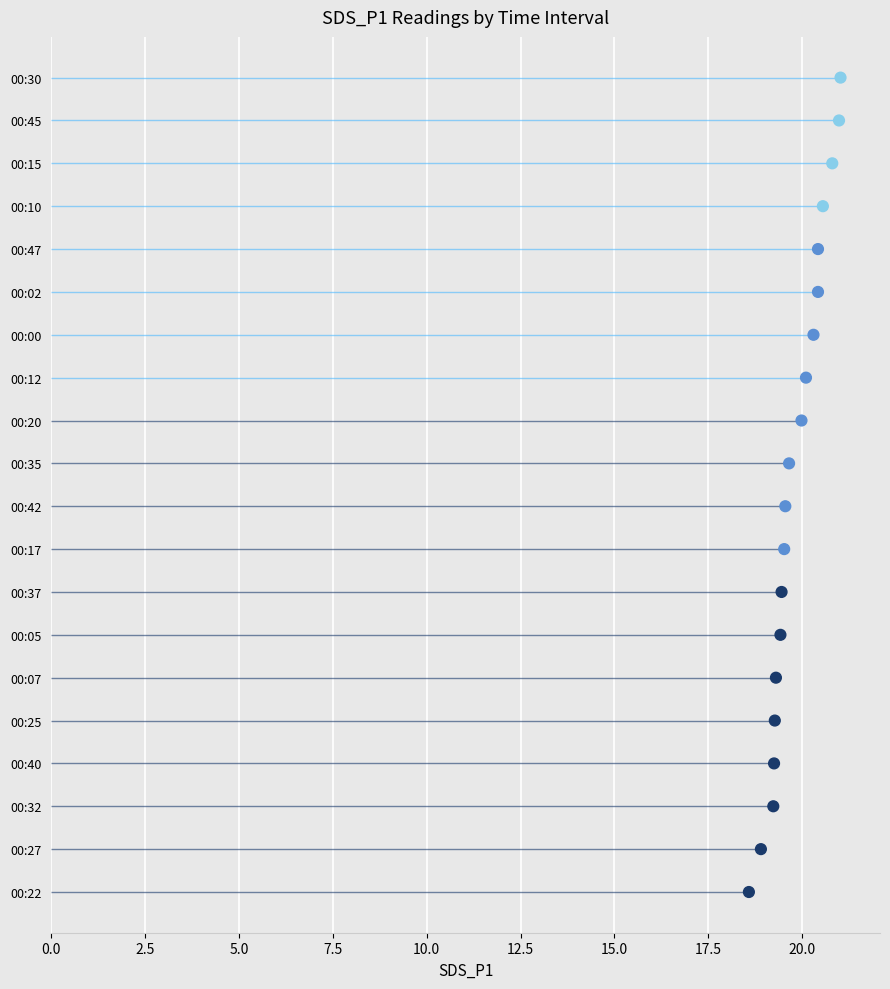

Between 2.5 and 7.5, which is larger?

7.5